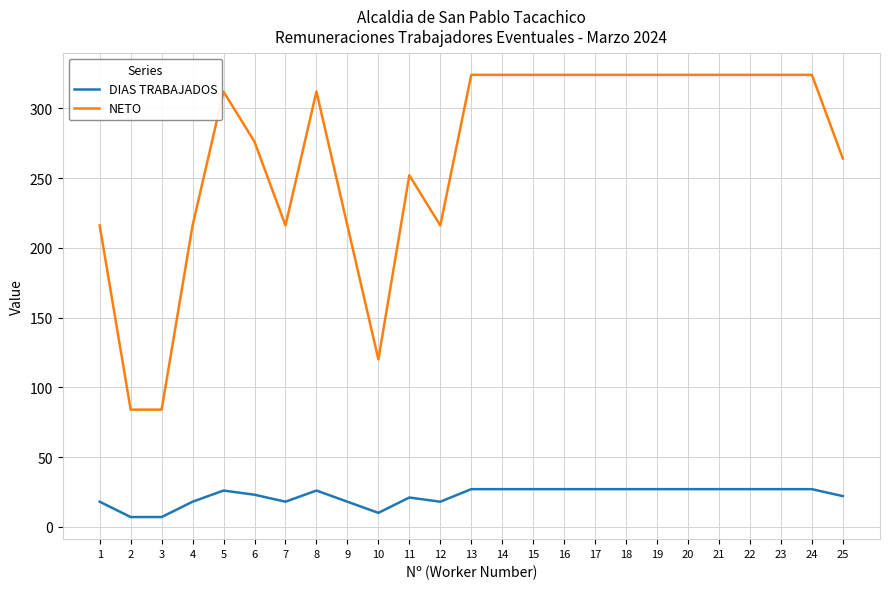

Which series has the largest range (max minus min)?

NETO